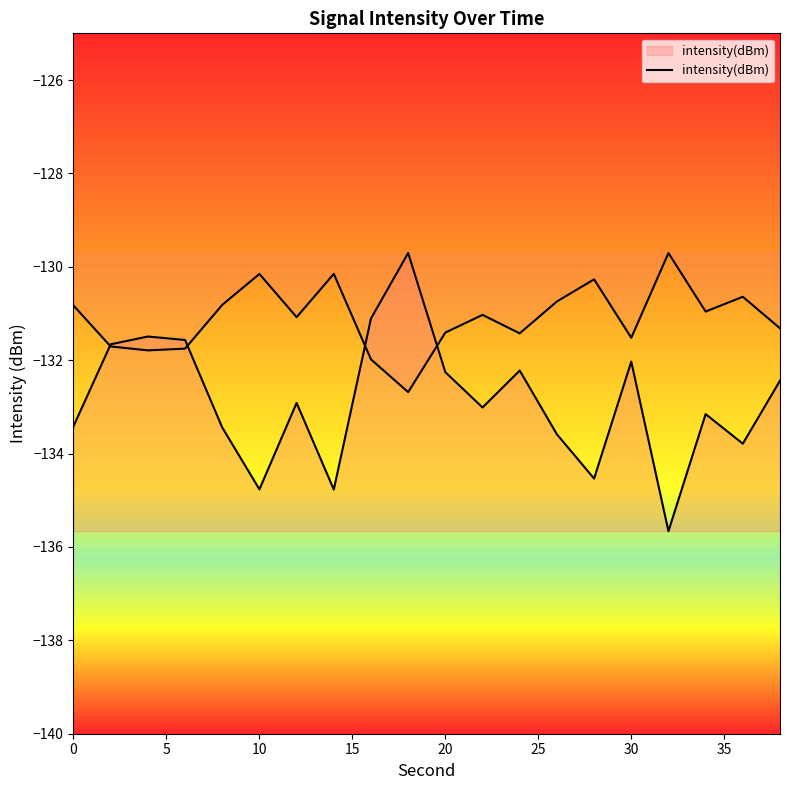

How many interior local valleys (lower than both neighbors) does the data have?

6